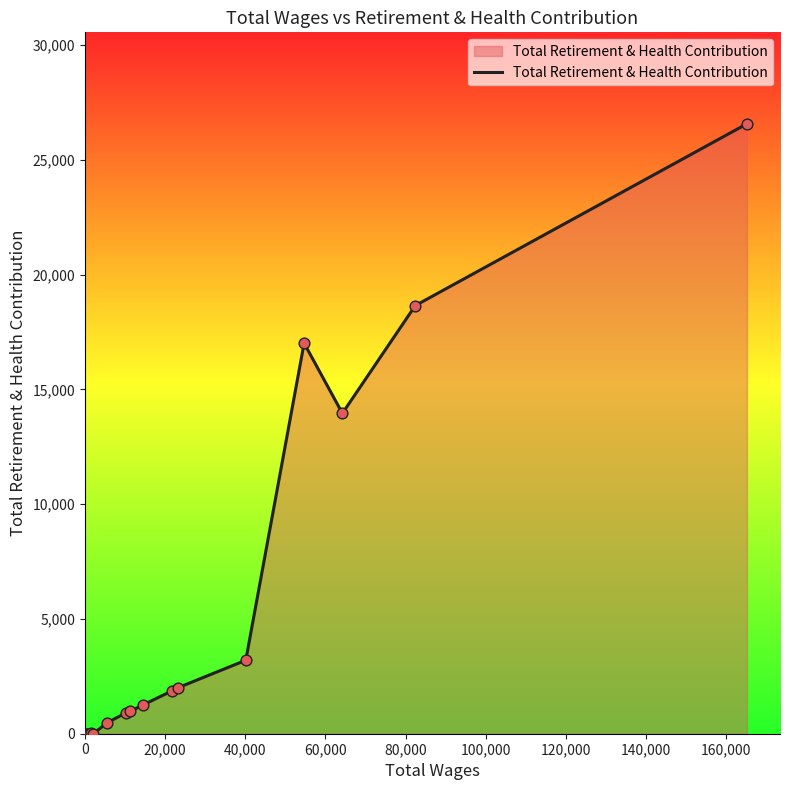

What is the difference between the maximum and minimum values?

26565